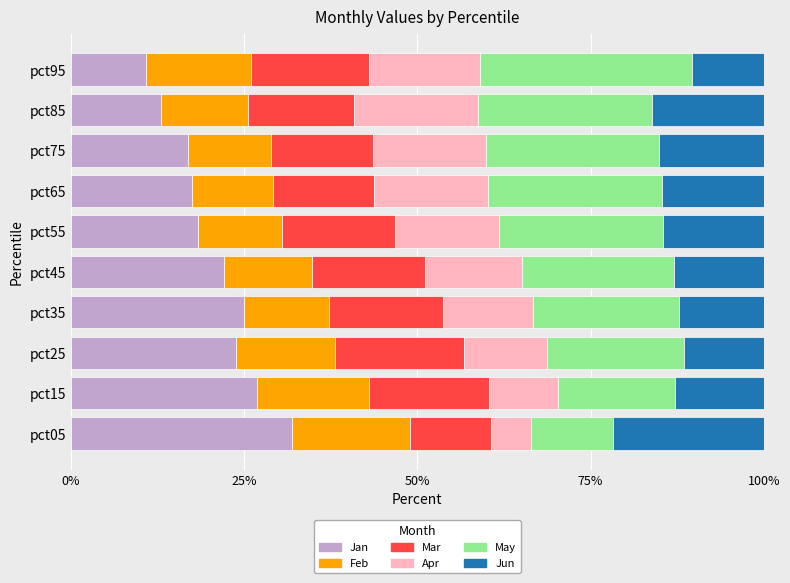

Count the number of data series in this chart.

6